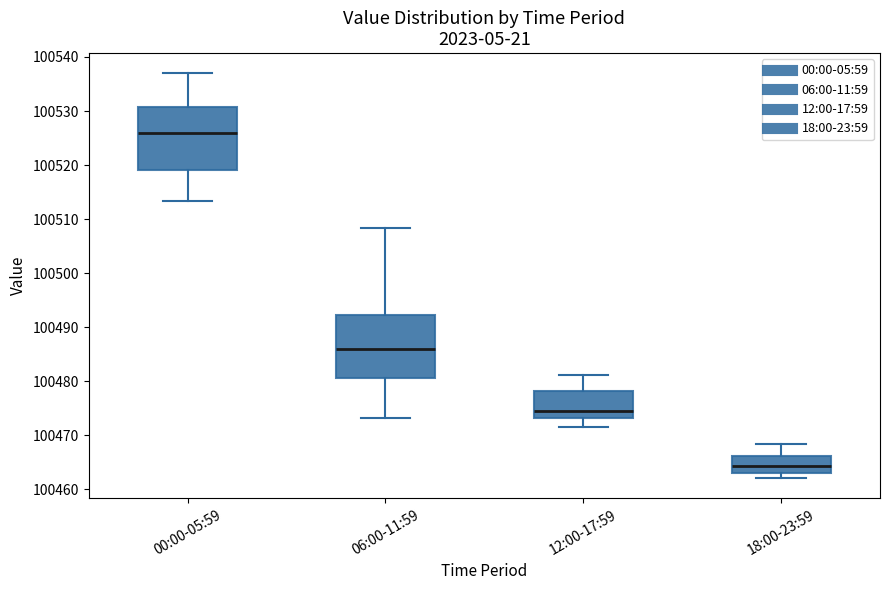

Reading left to right, transcribe this box plot: for each box, give where its median line is, the range the box spans, and where its two whiskers end, as read against the y-axis. The values are not printed on the chart, so give them approximately, as read against the axis.

00:00-05:59: median 100526, box 100519 to 100531, whiskers 100513 to 100537
06:00-11:59: median 100486, box 100481 to 100492, whiskers 100473 to 100508
12:00-17:59: median 100475, box 100473 to 100478, whiskers 100472 to 100481
18:00-23:59: median 100464, box 100463 to 100466, whiskers 100462 to 100468